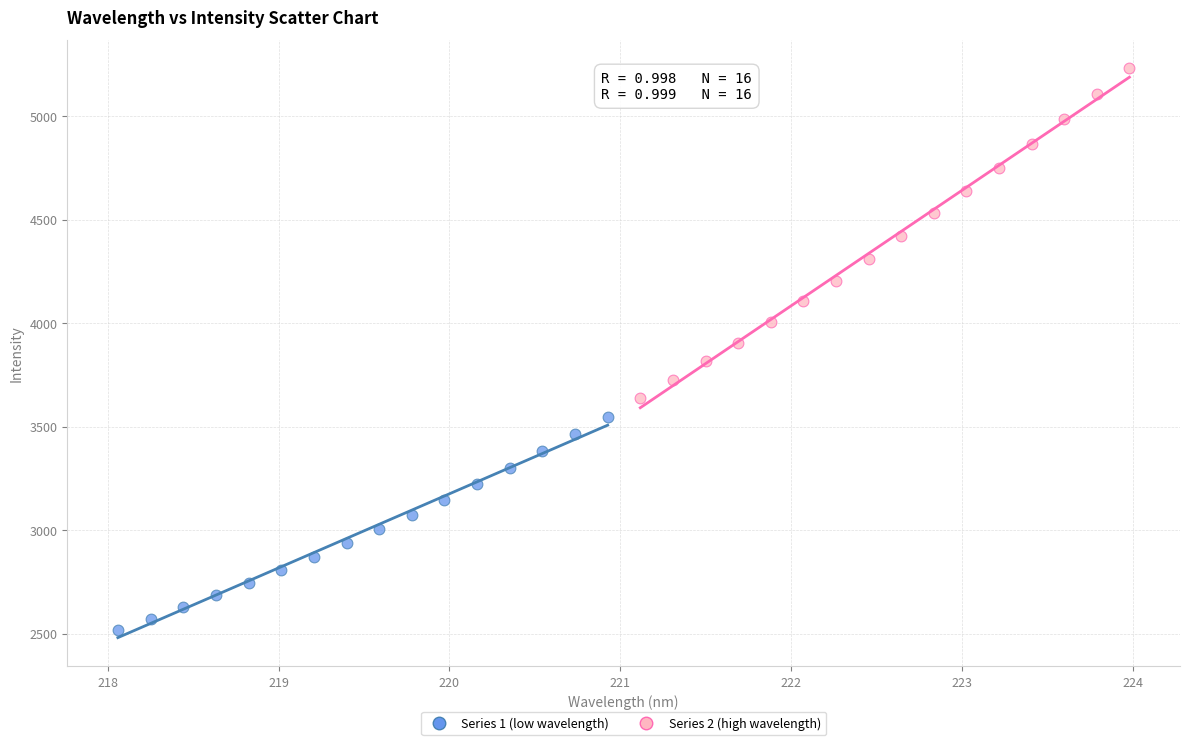

Which series contains the highest Y value?

Series 2 (high wavelength)